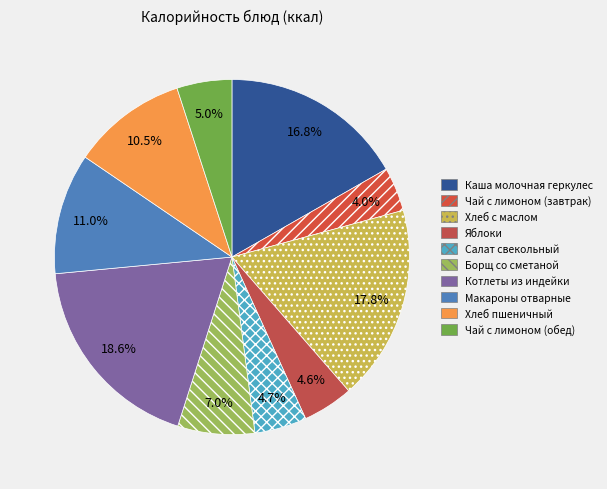

Does any single category account for the majority?

No